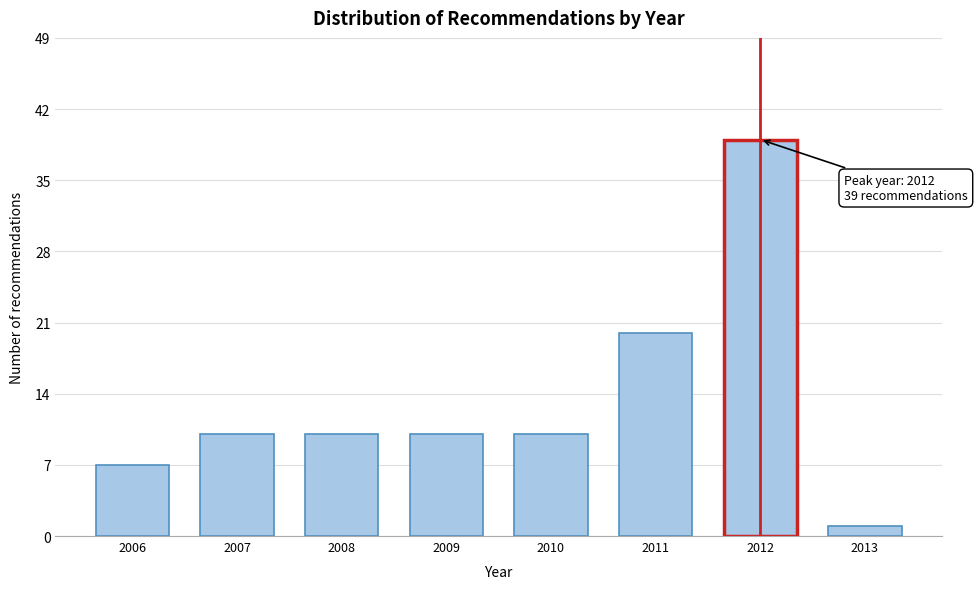

Reading left to right, list all the values displayed in this chart.

2006=7	2007=10	2008=10	2009=10	2010=10	2011=20	2012=39	2013=1